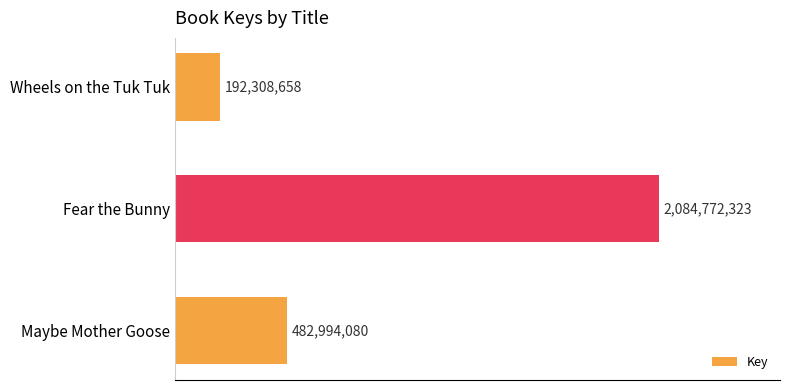

What is the difference between the second highest and minimum values?

290685422